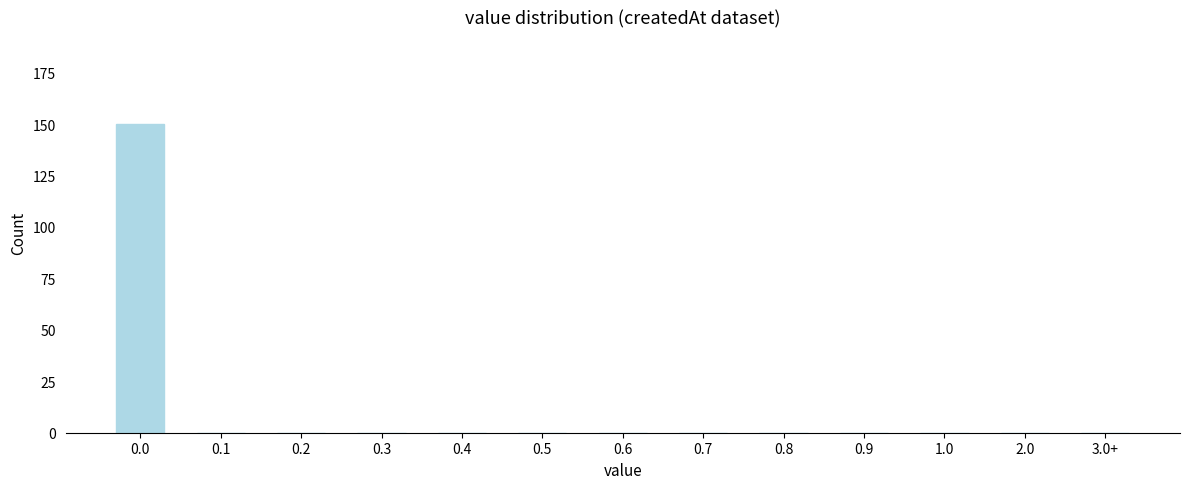

Reading right to left, list all the values displayed in this chart.

3.0+=0	2.0=0	1.0=0	0.9=0	0.8=0	0.7=0	0.6=0	0.5=0	0.4=0	0.3=0	0.2=0	0.1=0	0.0=150